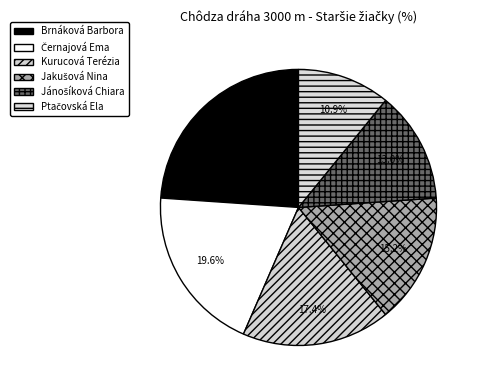

Which slice is the largest?

Brnáková Barbora